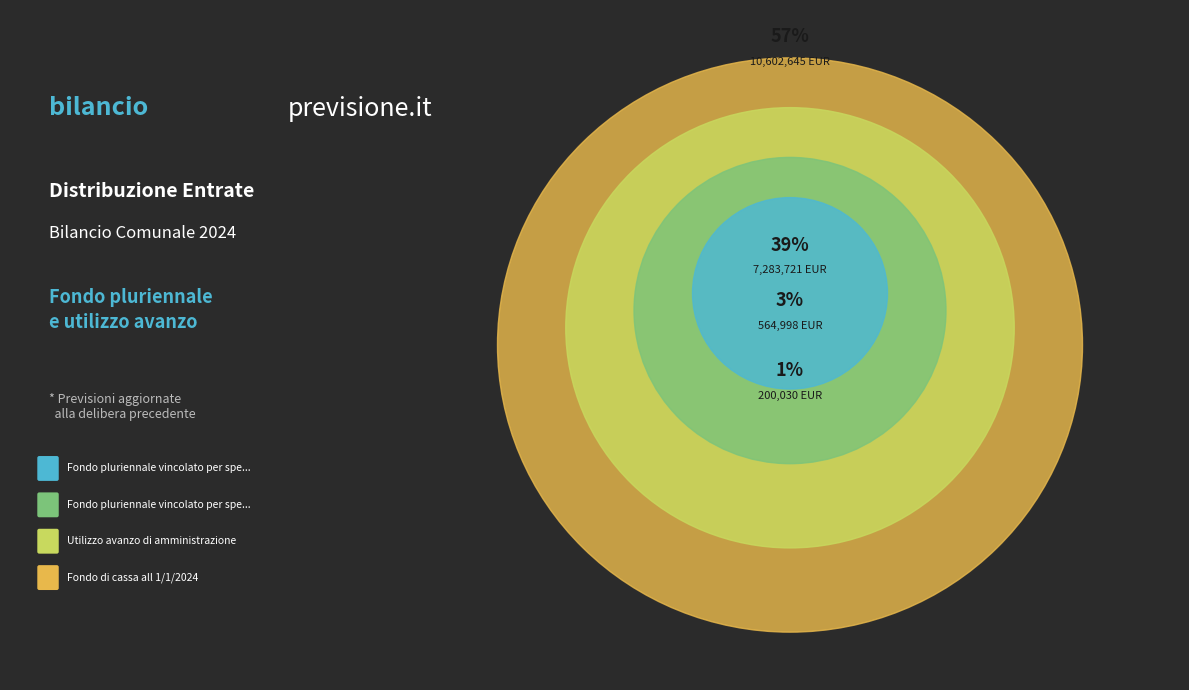

To the nearest percent, what is the difference between the Utilizzo avanzo di amministrazione and Fondo pluriennale vincolato per spese in conto capitale slice percentages?

36%